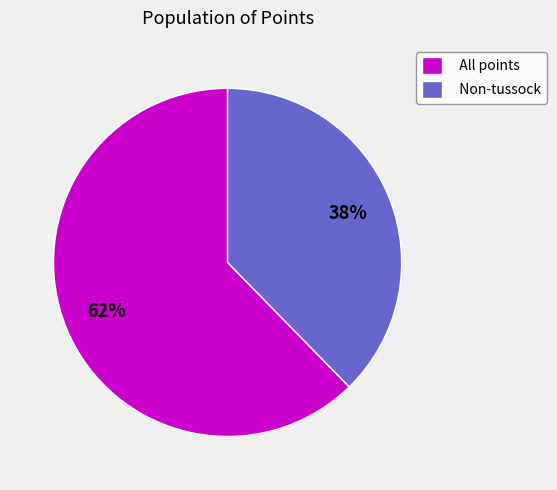

Rank the categories by value from lowest to highest.

Non-tussock, All points